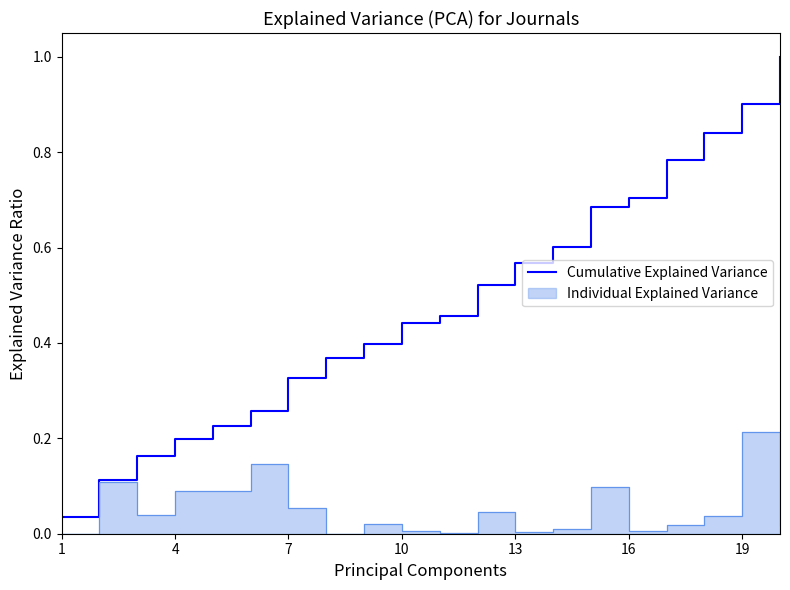

What is the value of the 10th point from the left?

0.4